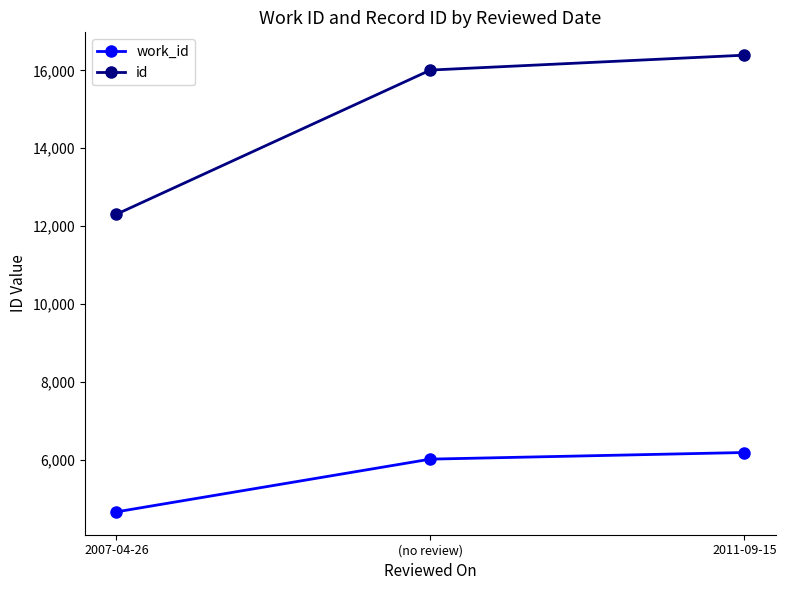

Is it true that work_id equals 7119 at 2007-04-26?

False